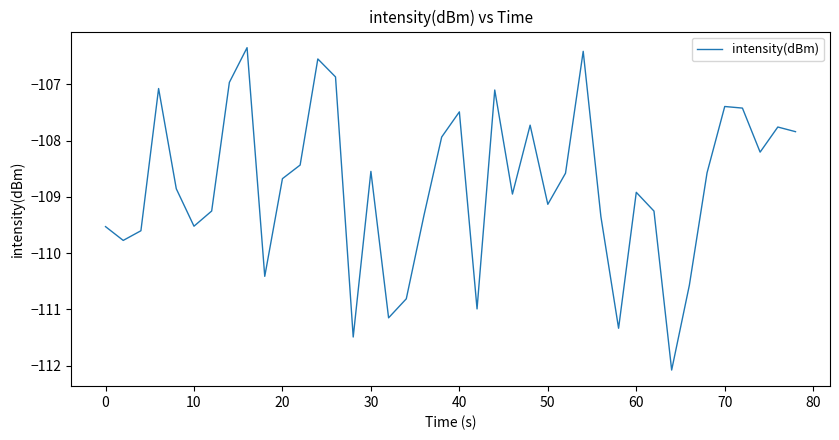

Reading right to left, what are all the values shown in this chart?

-107.8	-107.8	-108.2	-107.4	-107.4	-108.6	-110.6	-112.1	-109.3	-108.9	-111.3	-109.3	-106.4	-108.6	-109.1	-107.7	-108.9	-107.1	-111.0	-107.5	-107.9	-109.3	-110.8	-111.1	-108.5	-111.5	-106.9	-106.5	-108.4	-108.7	-110.4	-106.3	-107.0	-109.3	-109.5	-108.9	-107.1	-109.6	-109.8	-109.5